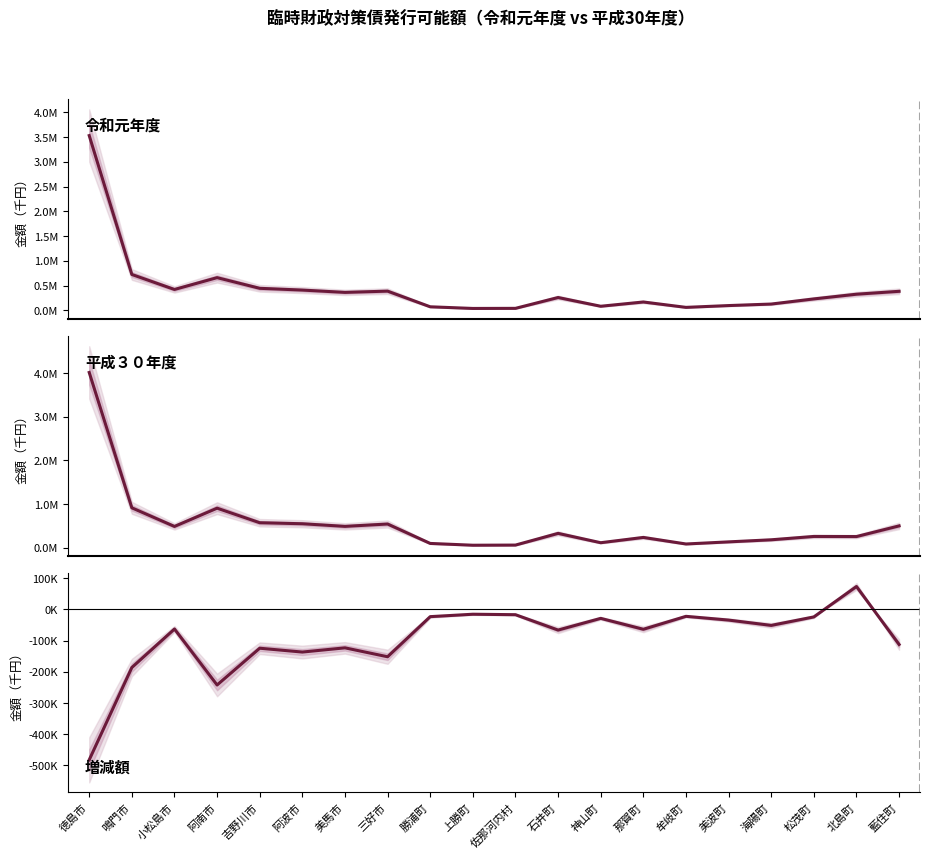

Which series changed the most between 神山町 and 藍住町?

平成３０年度